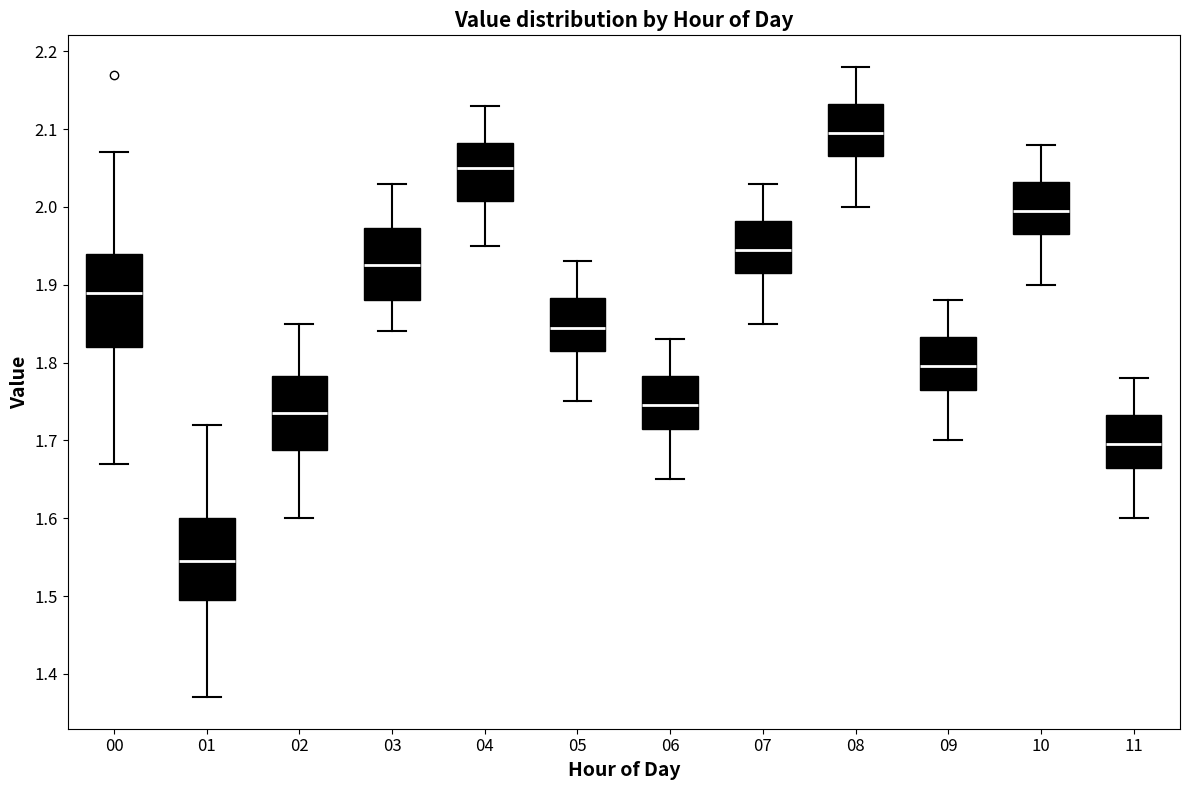

Reading left to right, transcribe this box plot: for each box, give where its median line is, the range the box spans, and where its two whiskers end, as read against the y-axis. The values are not printed on the chart, so give them approximately, as read against the axis.

00: median 1.89, box 1.82 to 1.94, whiskers 1.67 to 2.07
01: median 1.55, box 1.50 to 1.60, whiskers 1.37 to 1.72
02: median 1.74, box 1.69 to 1.78, whiskers 1.60 to 1.85
03: median 1.93, box 1.88 to 1.97, whiskers 1.84 to 2.03
04: median 2.05, box 2.01 to 2.08, whiskers 1.95 to 2.13
05: median 1.85, box 1.82 to 1.88, whiskers 1.75 to 1.93
06: median 1.75, box 1.72 to 1.78, whiskers 1.65 to 1.83
07: median 1.95, box 1.92 to 1.98, whiskers 1.85 to 2.03
08: median 2.10, box 2.07 to 2.13, whiskers 2.00 to 2.18
09: median 1.80, box 1.77 to 1.83, whiskers 1.70 to 1.88
10: median 2.00, box 1.97 to 2.03, whiskers 1.90 to 2.08
11: median 1.70, box 1.67 to 1.73, whiskers 1.60 to 1.78